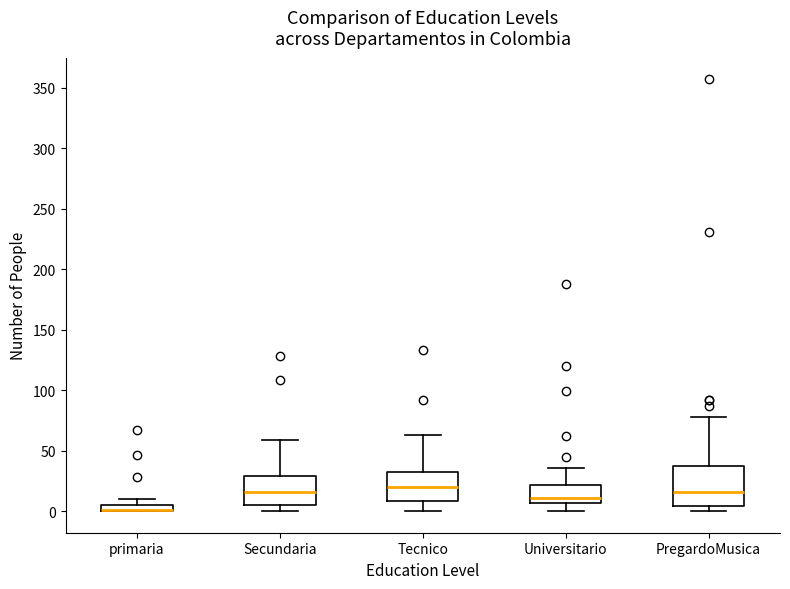

Which box is the tallest, from its lower edge to its upper edge?

PregardoMusica